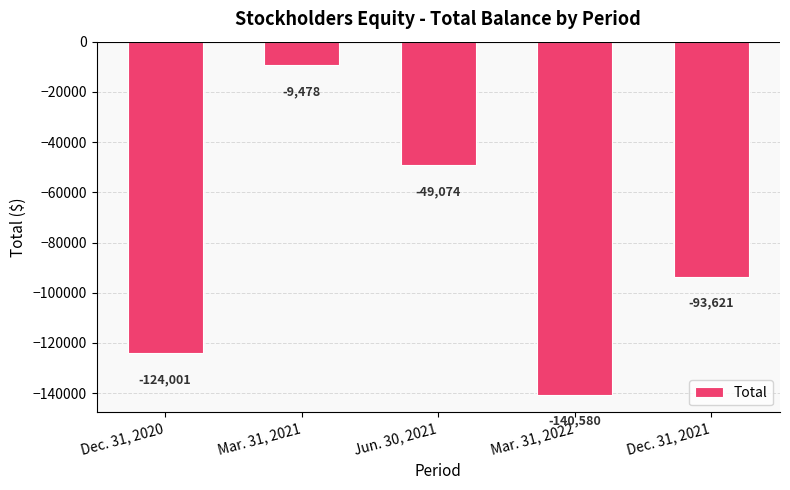

At which category does the chart reach its peak across all series?

Mar. 31, 2021